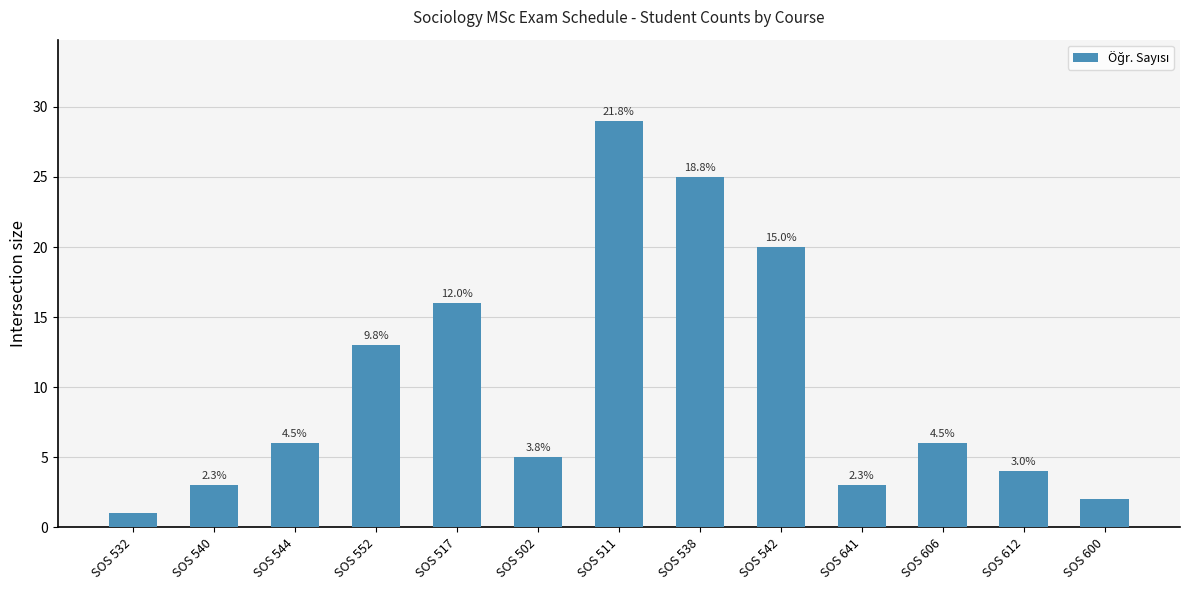

Which label corresponds to the largest value in the chart?

SOS 511